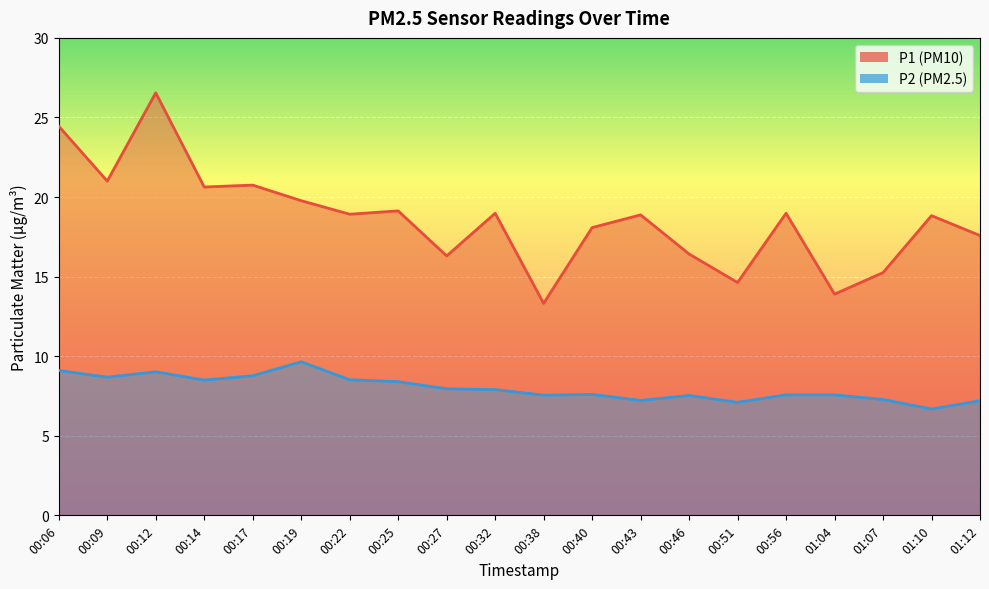

Reading left to right, transcribe all the data shown in this chart.

P1: 00:06=24.4	00:09=21.0	00:12=26.6	00:14=20.6	00:17=20.8	00:19=19.8	00:22=18.9	00:25=19.1	00:27=16.3	00:32=19.0	00:38=13.3	00:40=18.1	00:43=18.9	00:46=16.4	00:51=14.6	00:56=19.0	01:04=13.9	01:07=15.2	01:10=18.8	01:12=17.6
P2: 00:06=9.1	00:09=8.7	00:12=9.0	00:14=8.5	00:17=8.8	00:19=9.7	00:22=8.5	00:25=8.4	00:27=8.0	00:32=7.9	00:38=7.5	00:40=7.6	00:43=7.2	00:46=7.5	00:51=7.1	00:56=7.6	01:04=7.6	01:07=7.3	01:10=6.7	01:12=7.2